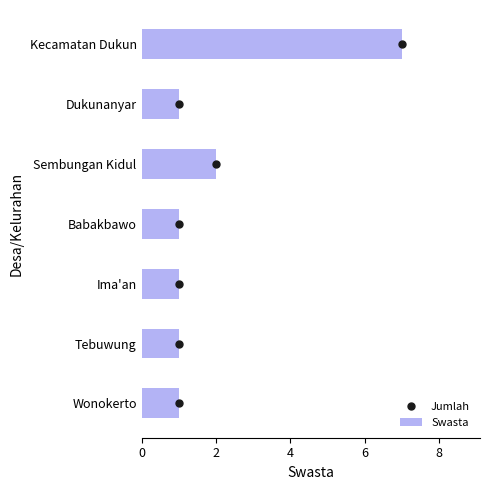

Does the chart contain stacked bars?

No